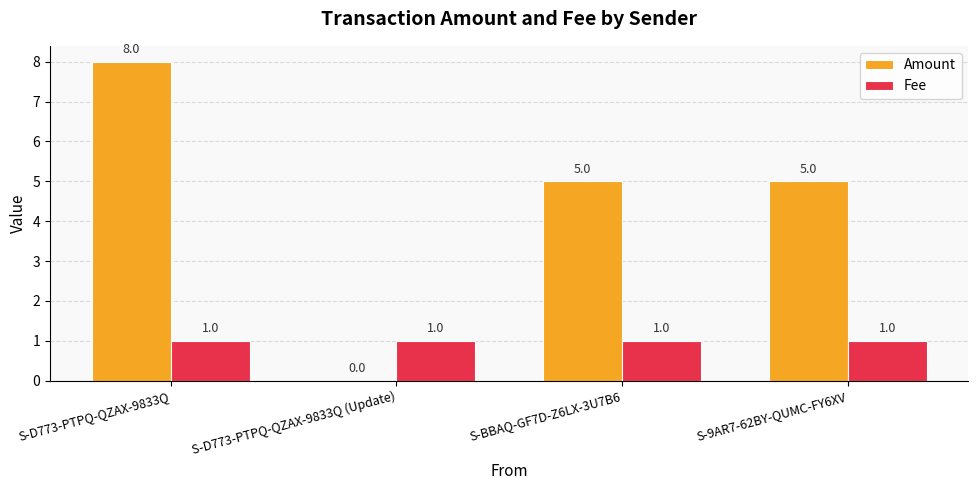

What are all the series names shown in the legend?

Amount, Fee